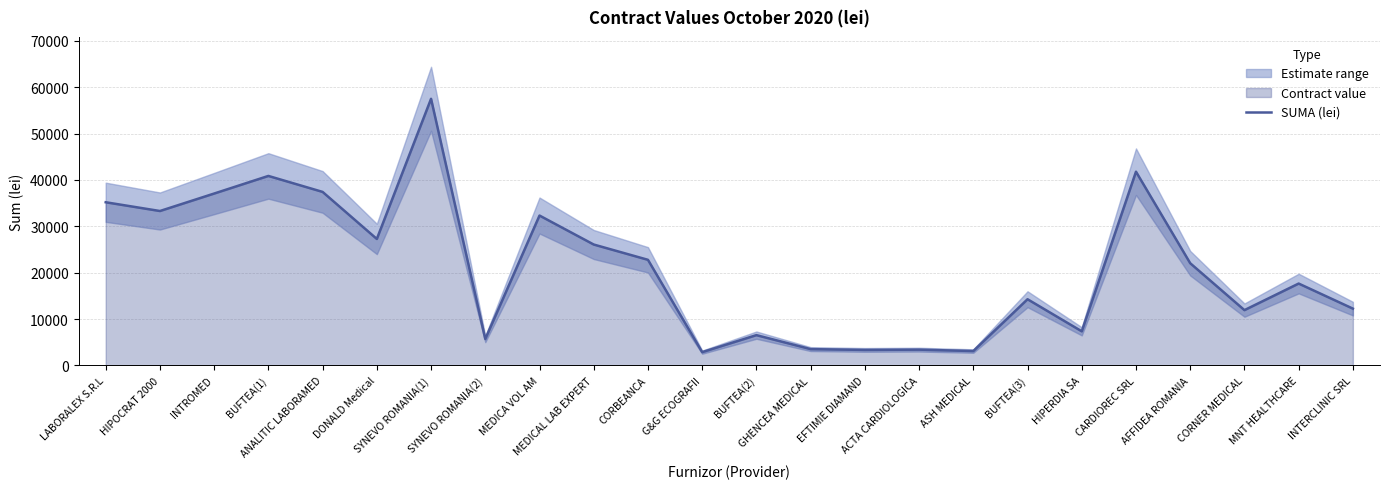

At which category does the data reach its first local peak?

BUFTEA(1)